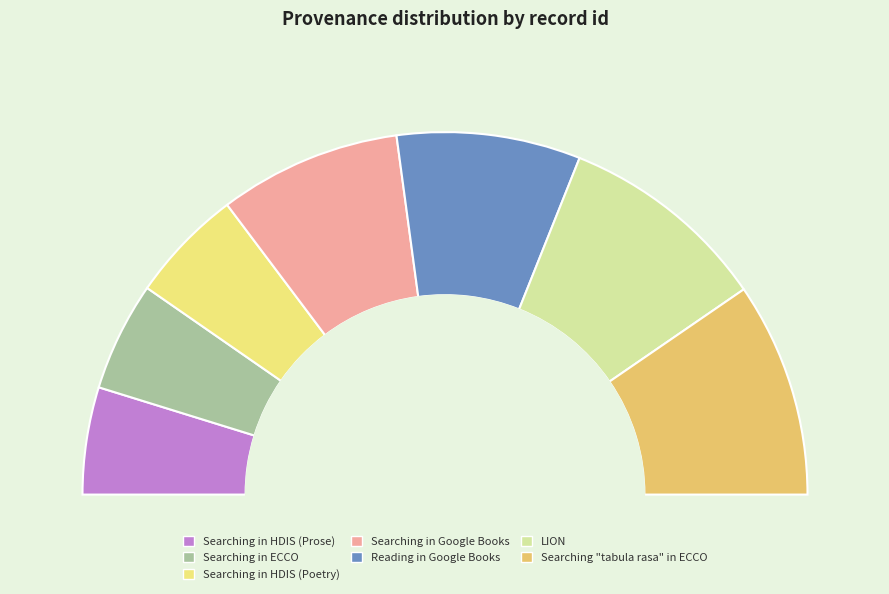

To the nearest percent, what percentage of the pie is Searching in HDIS (Poetry)?

10%